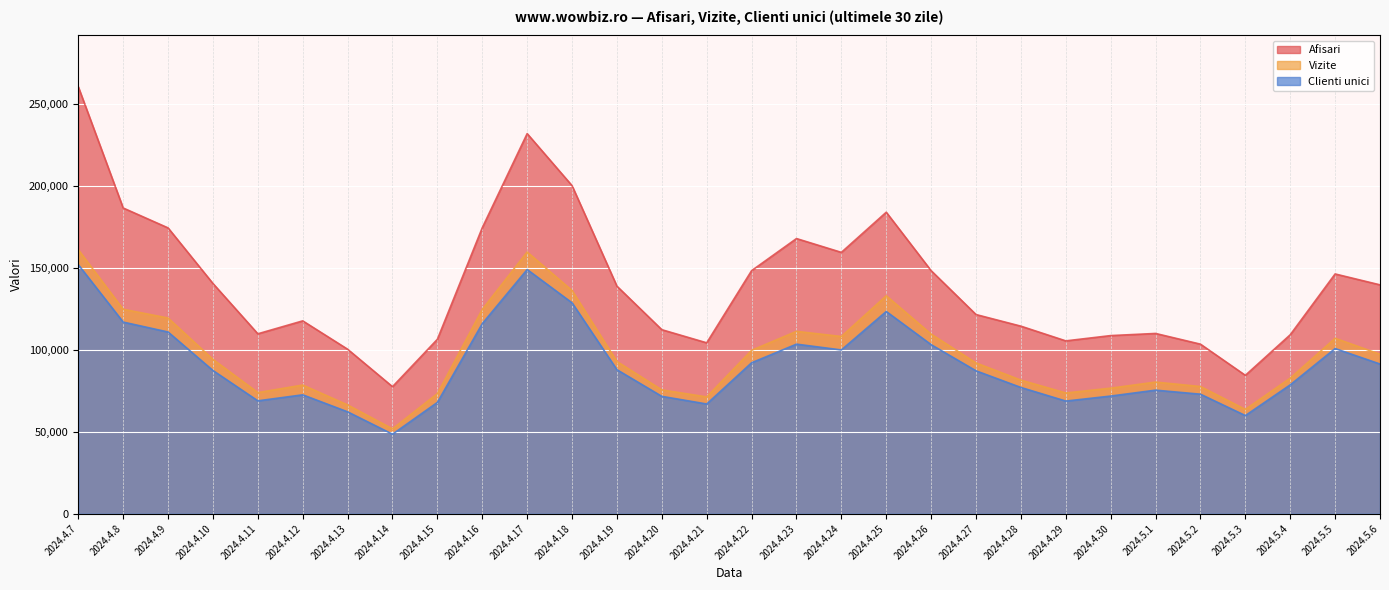

What is the label of the 4th point from the left?

2024.4.10